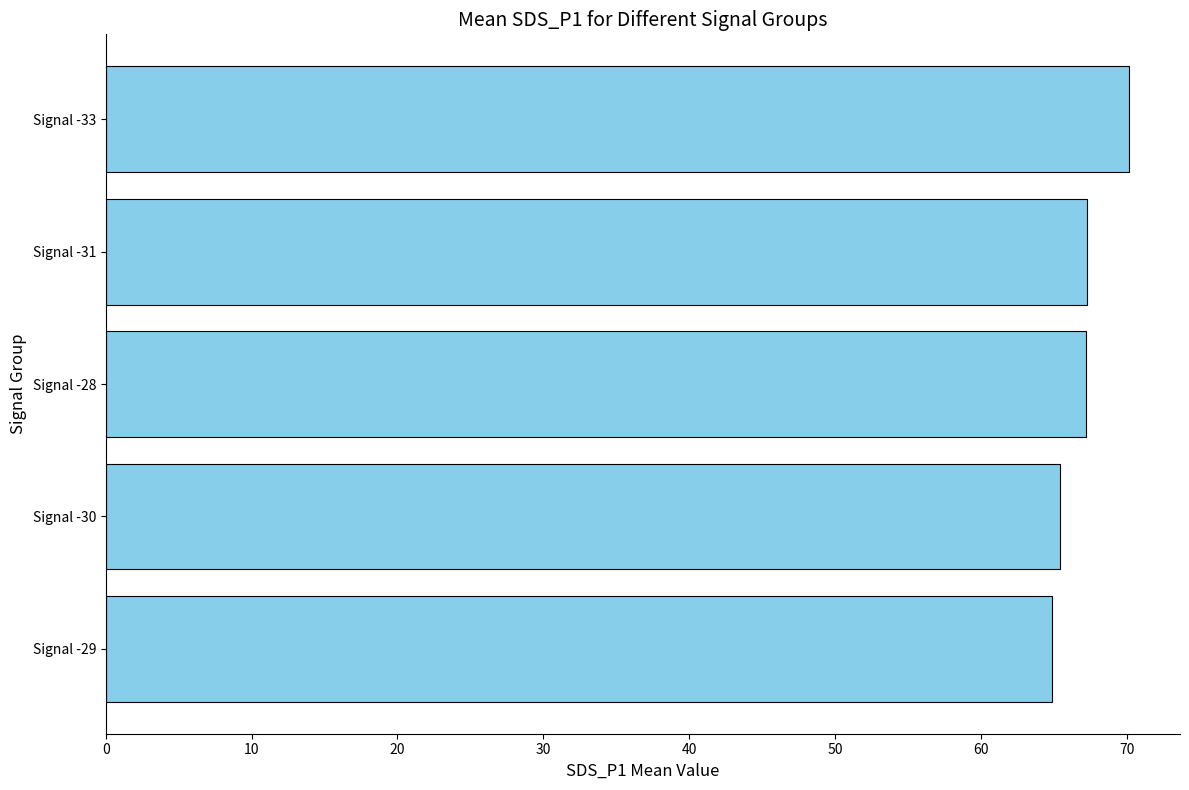

The chart shows a value of 67.3 at Signal -31. True or false?

True